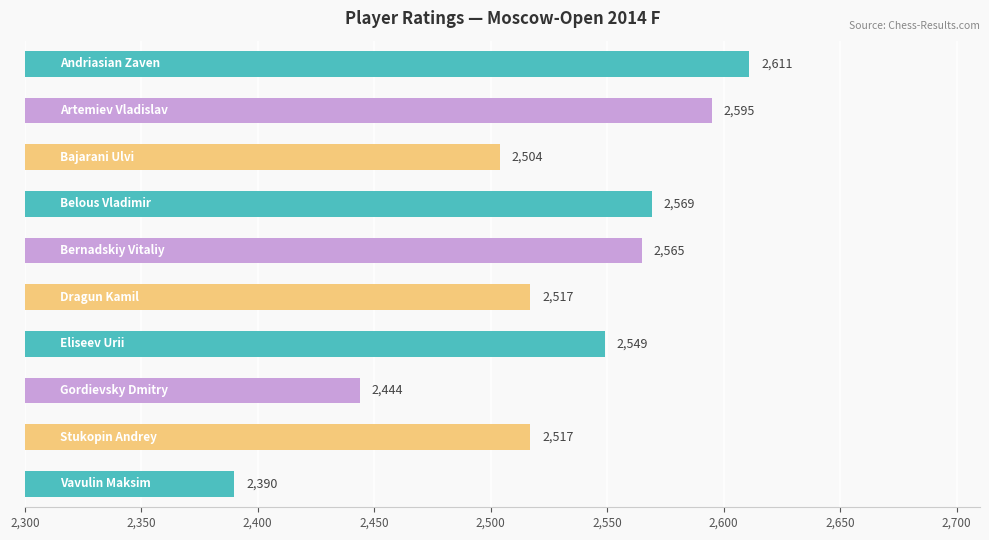

True or false: the data shows 395 at 2,350.

False